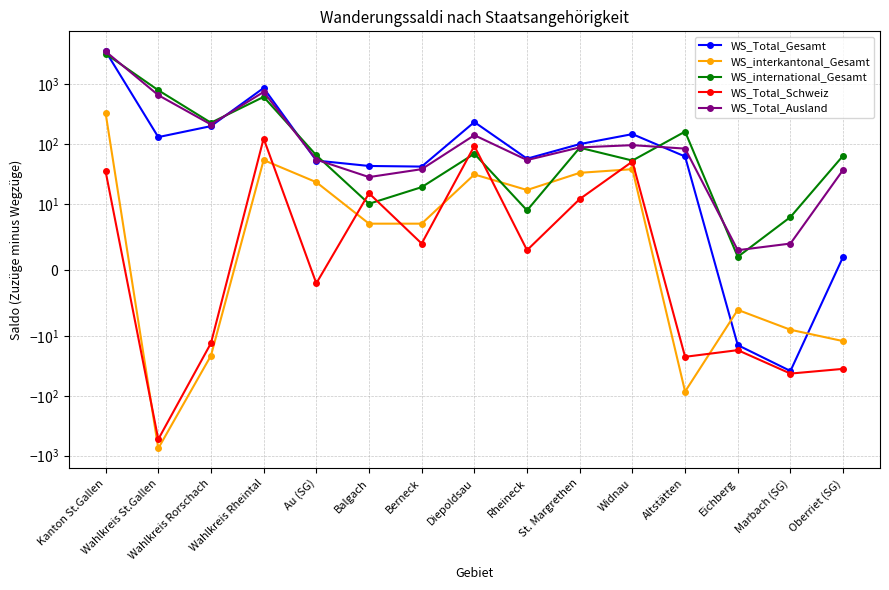

Reading left to right, transcribe all the data shown in this chart.

WS_Total_Gesamt: Kanton St.Gallen=3604	Wahlkreis St.Gallen=131	Wahlkreis Rorschach=200	Wahlkreis Rheintal=872	Au (SG)=53	Balgach=43	Berneck=42	Diepoldsau=234	Rheineck=57	St. Margrethen=100	Widnau=147	Altstätten=62	Eichberg=-14	Marbach (SG)=-38	Oberriet (SG)=2
WS_interkantonal_Gesamt: Kanton St.Gallen=332	Wahlkreis St.Gallen=-754	Wahlkreis Rorschach=-21	Wahlkreis Rheintal=54	Au (SG)=23	Balgach=7	Berneck=7	Diepoldsau=31	Rheineck=17	St. Margrethen=33	Widnau=38	Altstätten=-84	Eichberg=-6	Marbach (SG)=-9	Oberriet (SG)=-12
WS_international_Gesamt: Kanton St.Gallen=3272	Wahlkreis St.Gallen=799	Wahlkreis Rorschach=228	Wahlkreis Rheintal=618	Au (SG)=65	Balgach=10	Berneck=19	Diepoldsau=69	Rheineck=9	St. Margrethen=87	Widnau=53	Altstätten=162	Eichberg=2	Marbach (SG)=8	Oberriet (SG)=64
WS_Total_Schweiz: Kanton St.Gallen=35	Wahlkreis St.Gallen=-530	Wahlkreis Rorschach=-13	Wahlkreis Rheintal=124	Au (SG)=-2	Balgach=15	Berneck=4	Diepoldsau=93	Rheineck=3	St. Margrethen=12	Widnau=51	Altstätten=-22	Eichberg=-17	Marbach (SG)=-42	Oberriet (SG)=-35
WS_Total_Ausland: Kanton St.Gallen=3569	Wahlkreis St.Gallen=661	Wahlkreis Rorschach=213	Wahlkreis Rheintal=748	Au (SG)=55	Balgach=28	Berneck=38	Diepoldsau=141	Rheineck=54	St. Margrethen=88	Widnau=96	Altstätten=84	Eichberg=3	Marbach (SG)=4	Oberriet (SG)=37